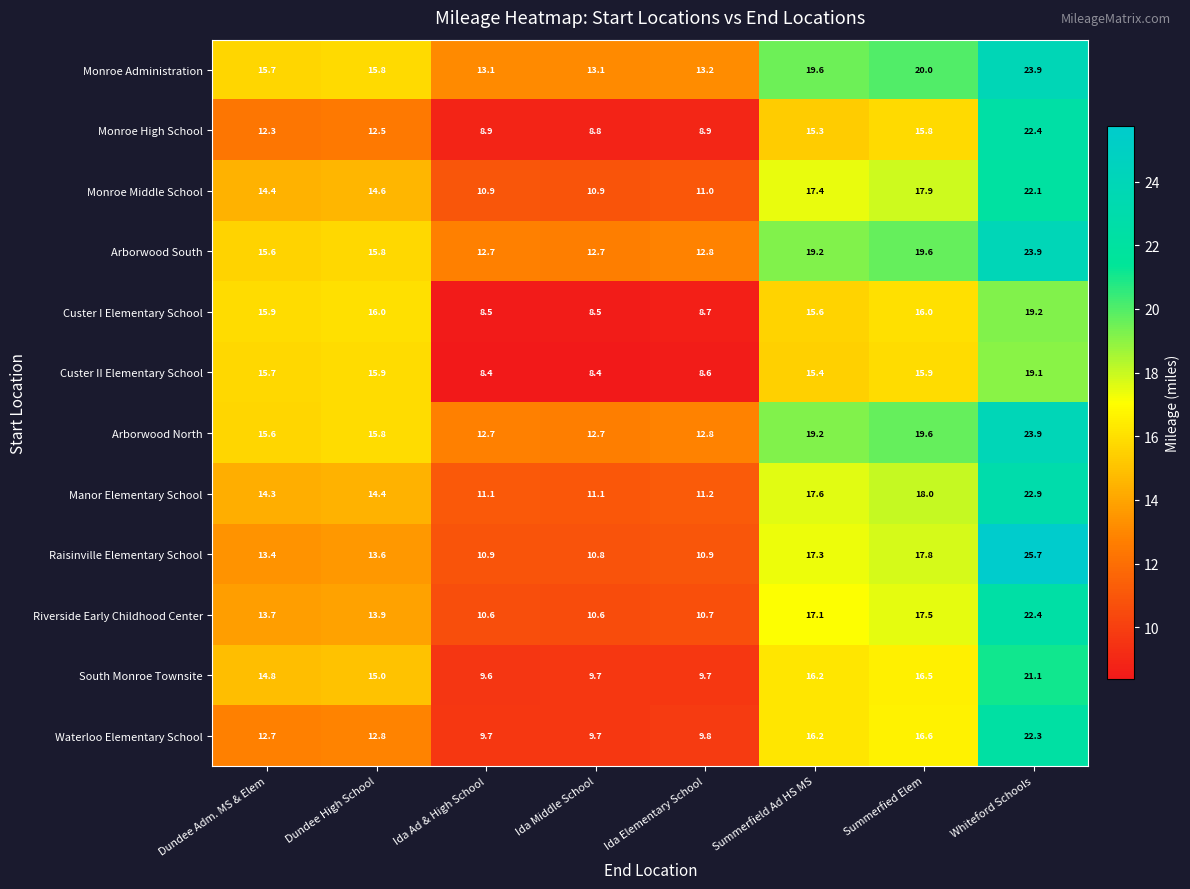

At how many categories does at least one series exceed 10?

8